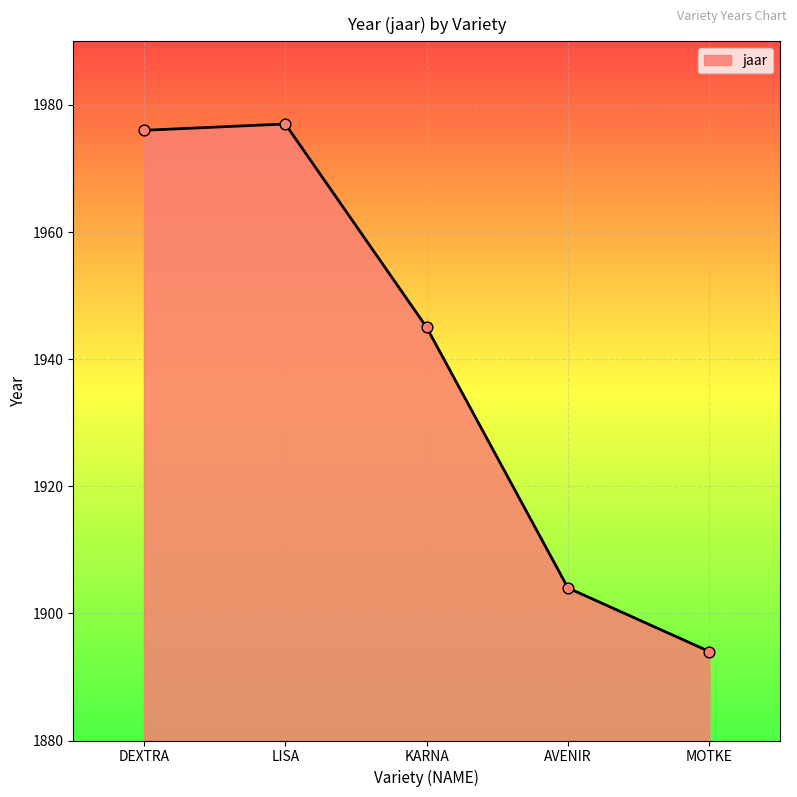

Between KARNA and DEXTRA, which is larger?

DEXTRA